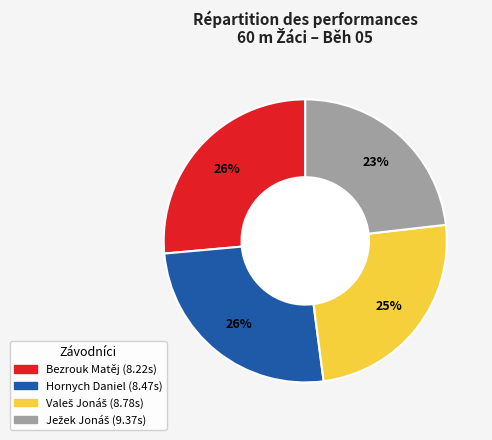

How many segments does this pie chart have?

4